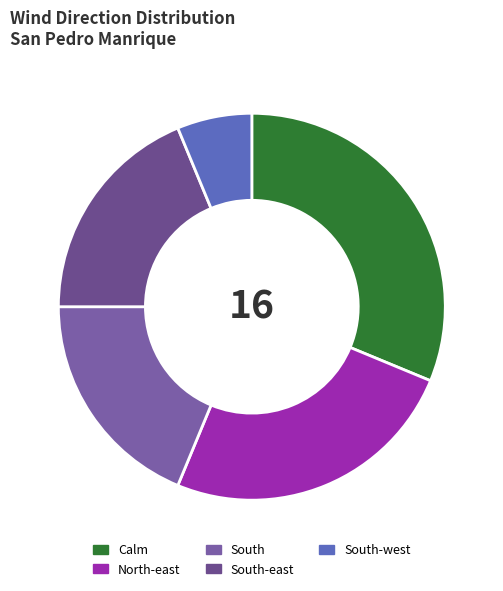

Is South the majority of the pie?

No